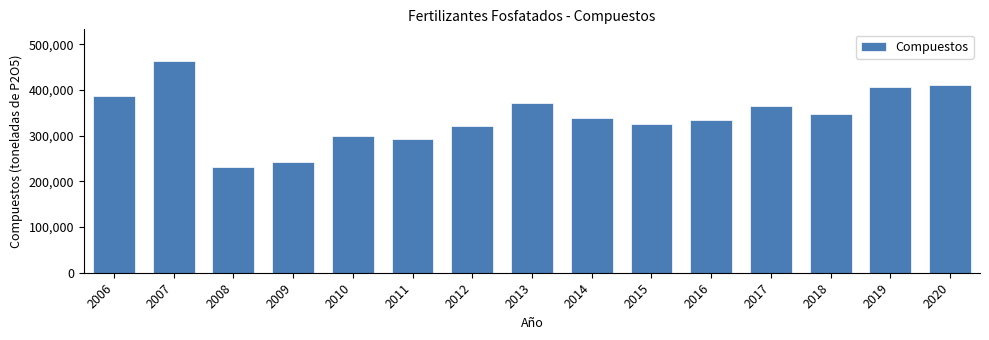

Reading left to right, list all the values displayed in this chart.

386550	463145	231421	241740	298877	292807	321174	370969	338698	325493	334423	363914	346256	406196	411676